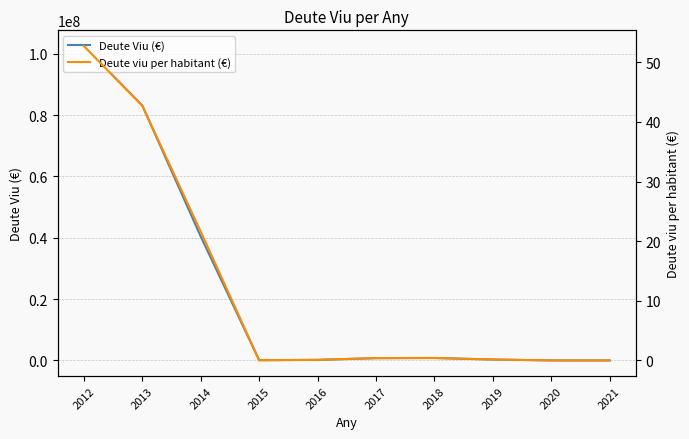

Which has a higher value, 2017 or 2012?

2012